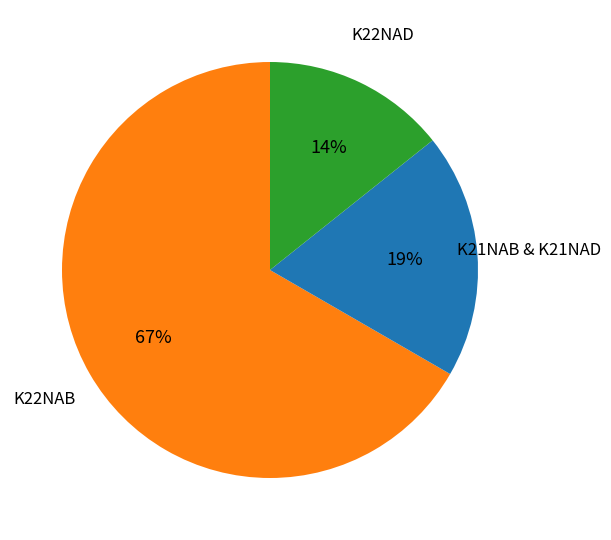

To the nearest percent, what is the average slice percentage?

33%